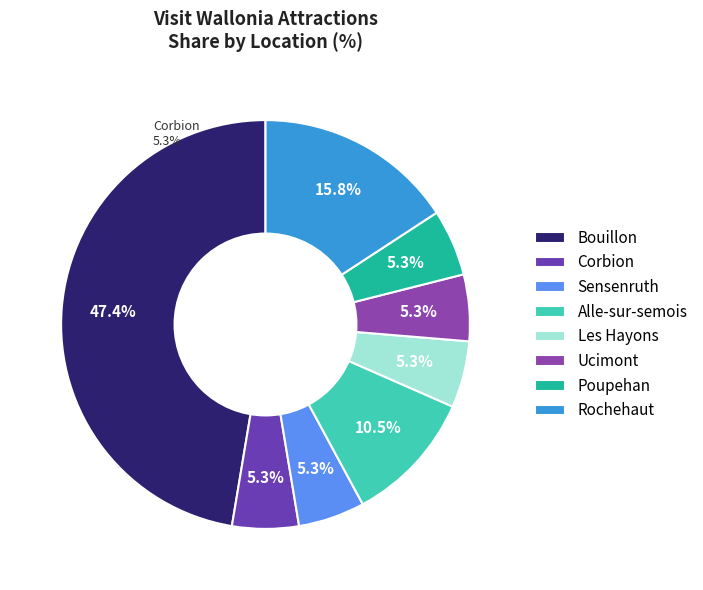

Count the number of slices in the pie.

8